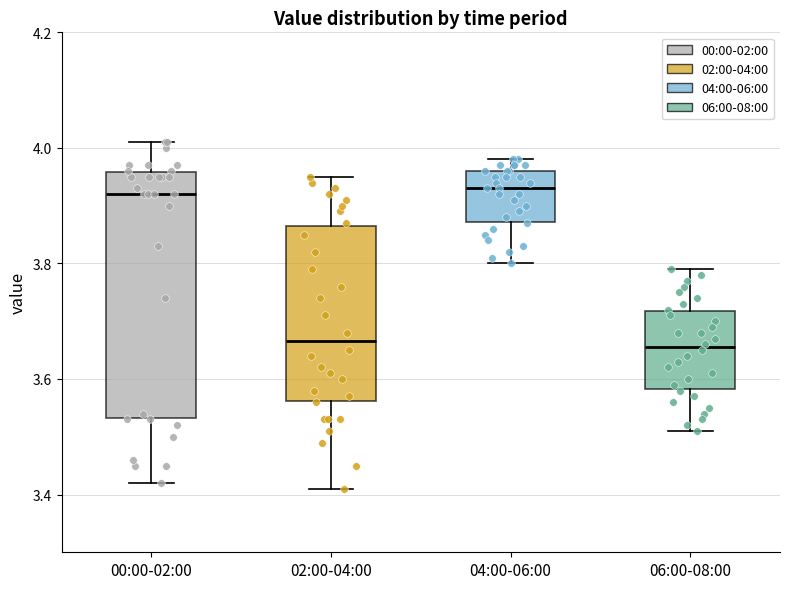

Reading left to right, transcribe this box plot: for each box, give where its median line is, the range the box spans, and where its two whiskers end, as read against the y-axis. The values are not printed on the chart, so give them approximately, as read against the axis.

00:00-02:00: median 3.92, box 3.54 to 3.96, whiskers 3.42 to 4.02
02:00-04:00: median 3.66, box 3.56 to 3.86, whiskers 3.42 to 3.96
04:00-06:00: median 3.94, box 3.88 to 3.96, whiskers 3.80 to 3.98
06:00-08:00: median 3.66, box 3.58 to 3.72, whiskers 3.52 to 3.80